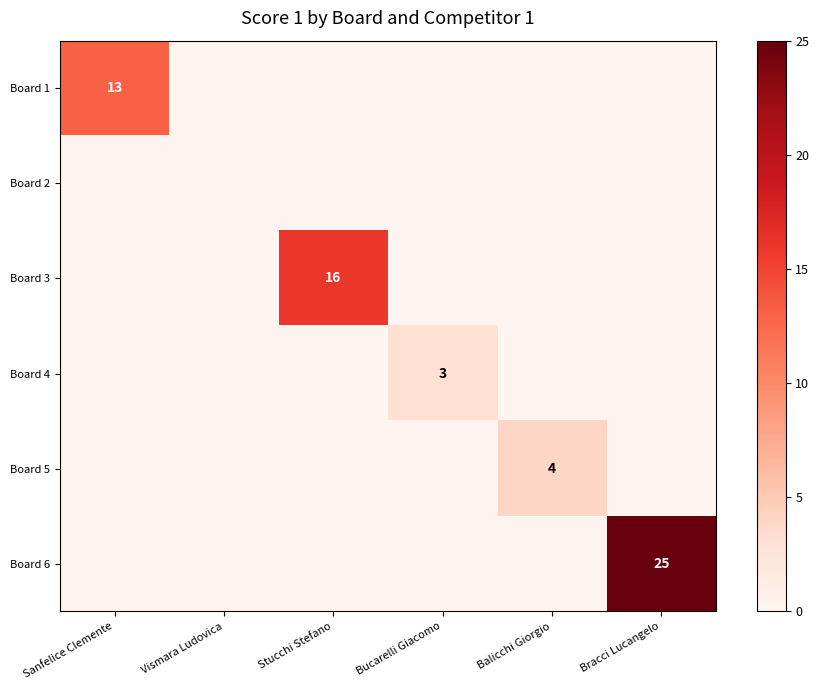

How many positive values does the Board 1 series have?

1